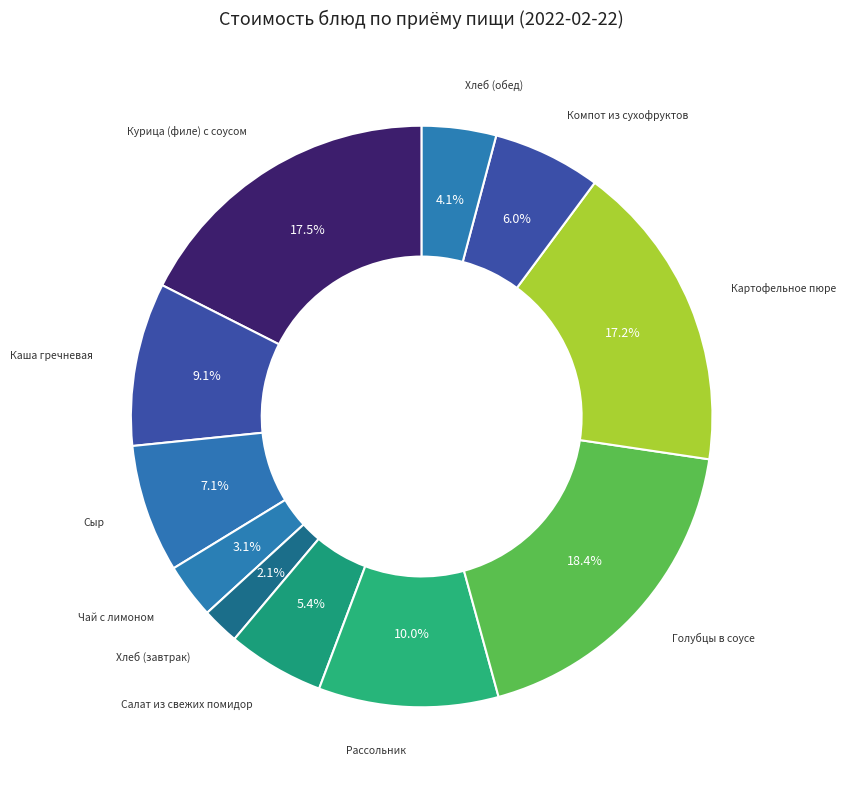

How many slices are in this pie chart?

11